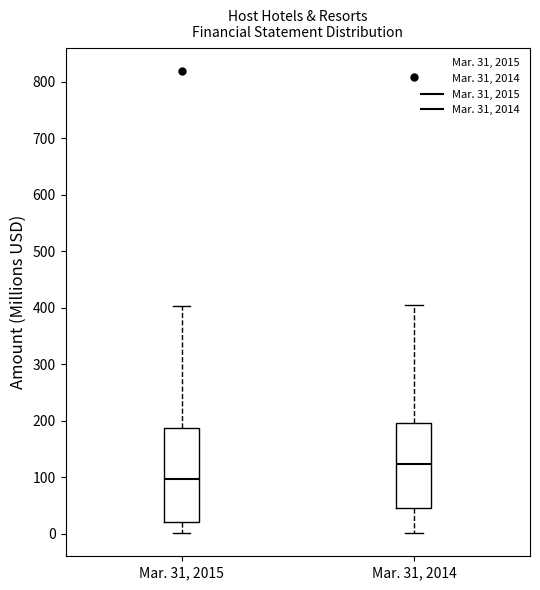

Reading left to right, read every box against the y-axis: the position of its median line, the range the box covers, and the ends of its whiskers. The values are not printed on the chart, so give them approximately, as read against the axis.

Mar. 31, 2015: median 100, box 20 to 190, whiskers 0 to 400
Mar. 31, 2014: median 120, box 50 to 200, whiskers 0 to 410